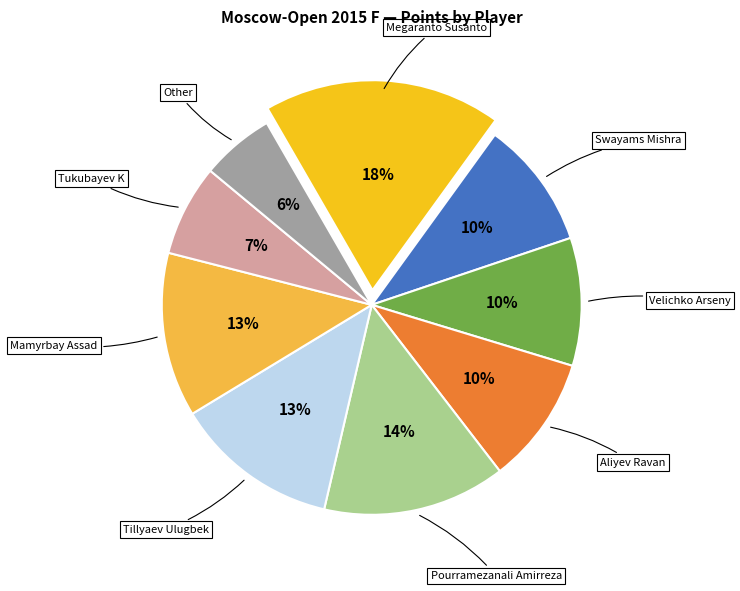

To the nearest percent, what is the average slice percentage?

11%